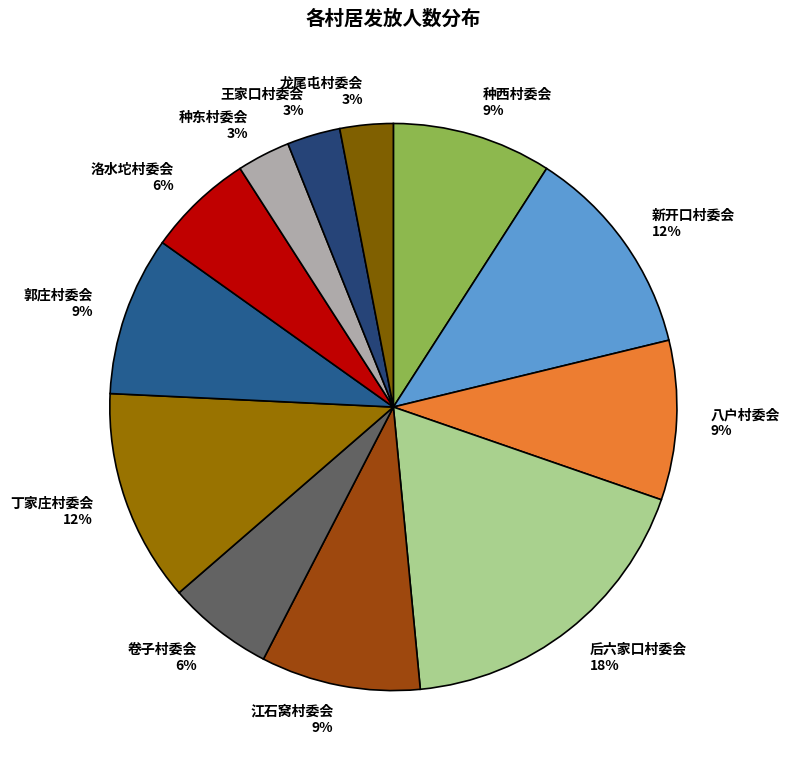

To the nearest percent, what is the difference between the largest and smallest slice percentages?

15%